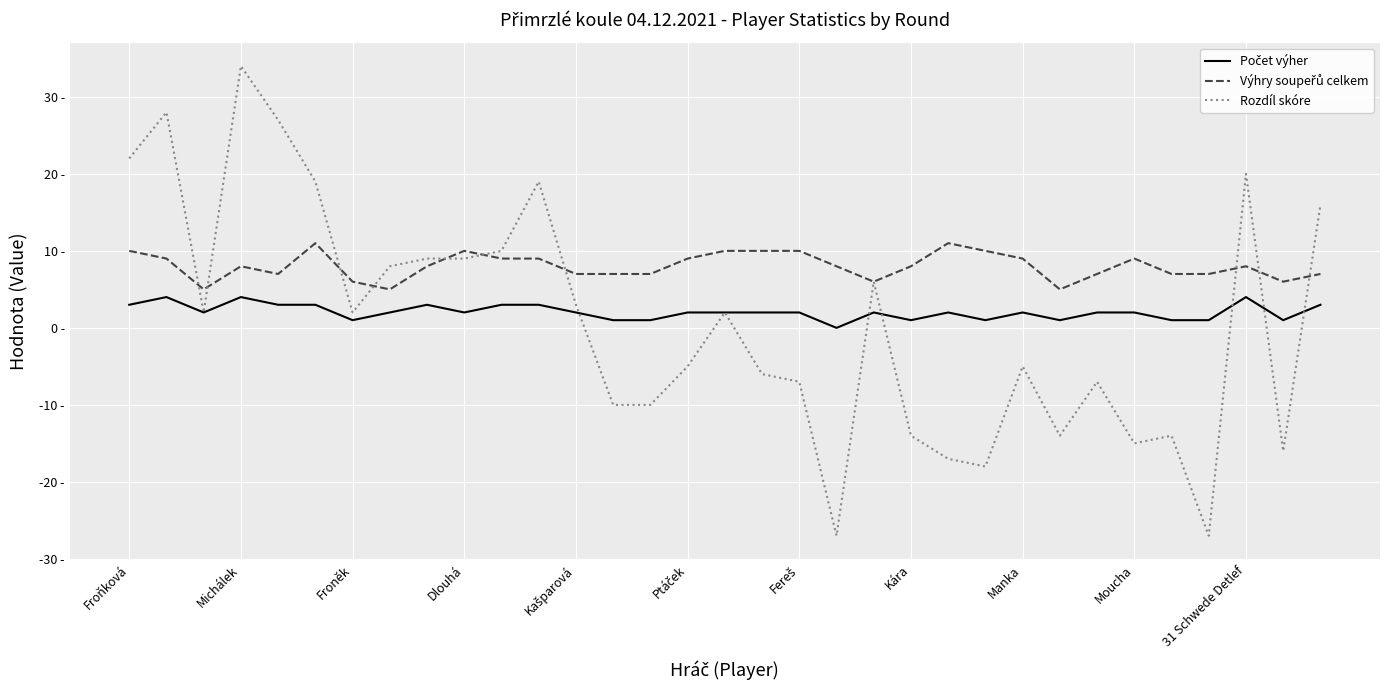

Does the chart display data point markers on the line(s)?

No